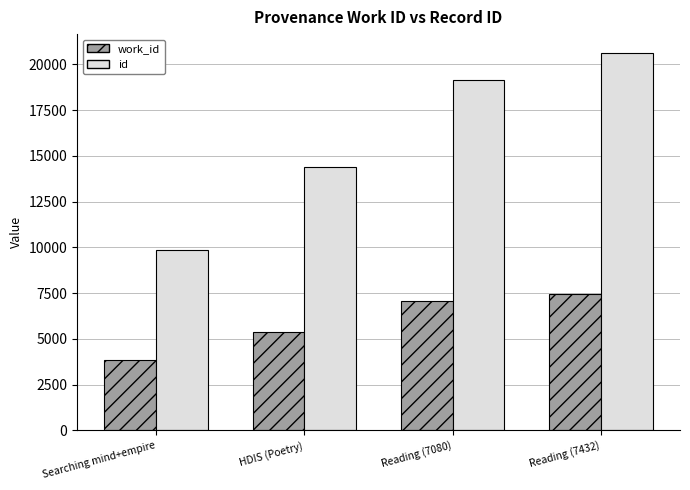

List the series in order of their overall mean, lowest first.

work_id, id